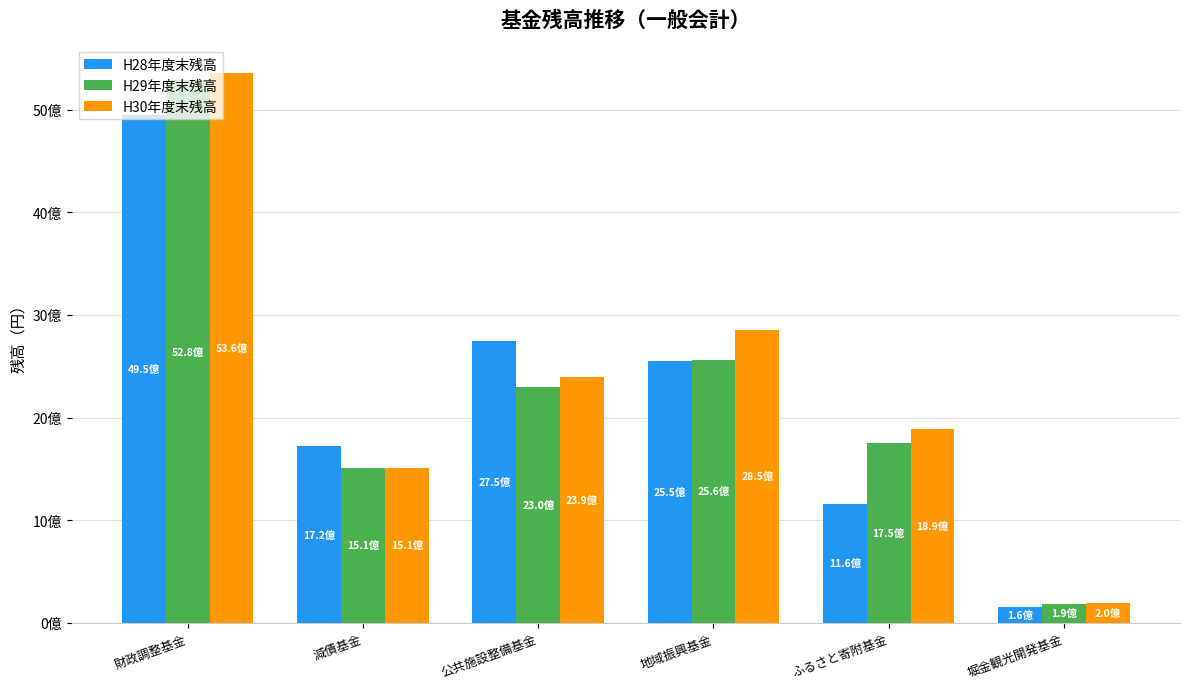

What is the label of the 5th bar from the right?

減債基金